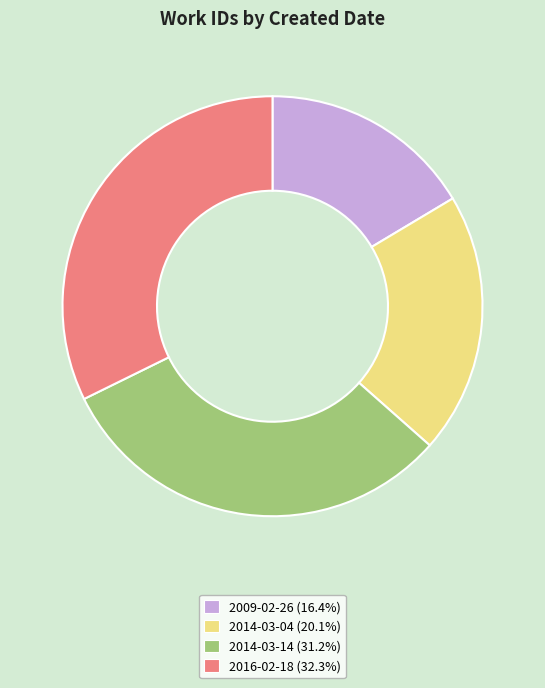

Do 2014-03-04 and 2016-02-18 together represent more than half of the pie?

Yes